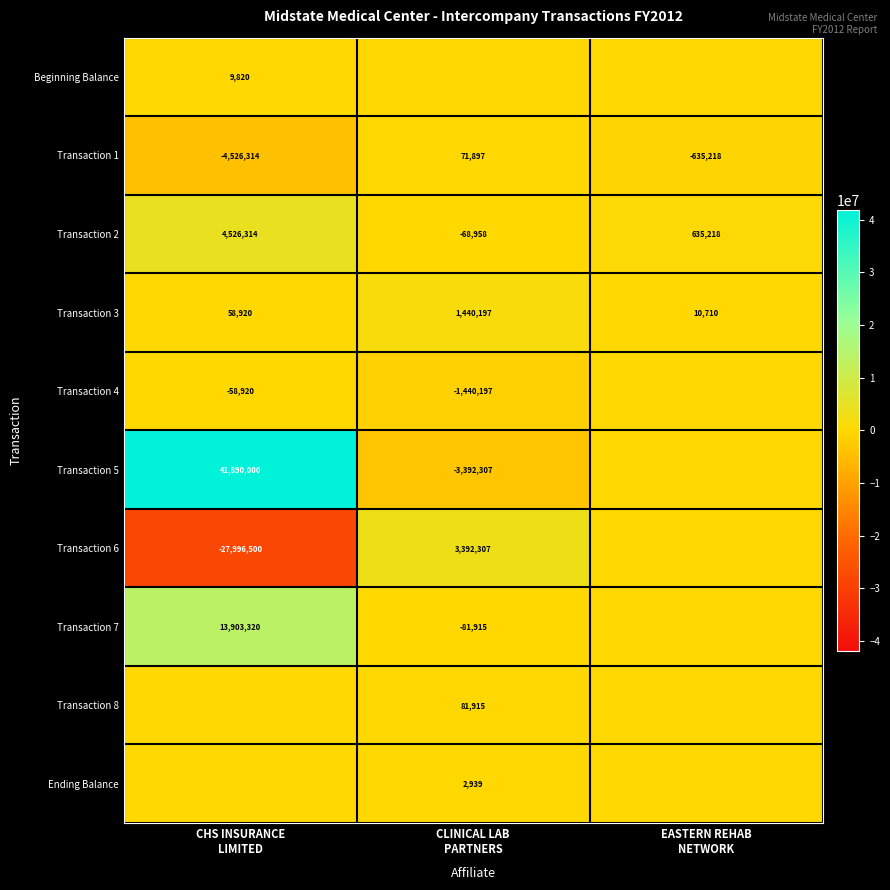

What is the maximum value for Transaction 1?

71897